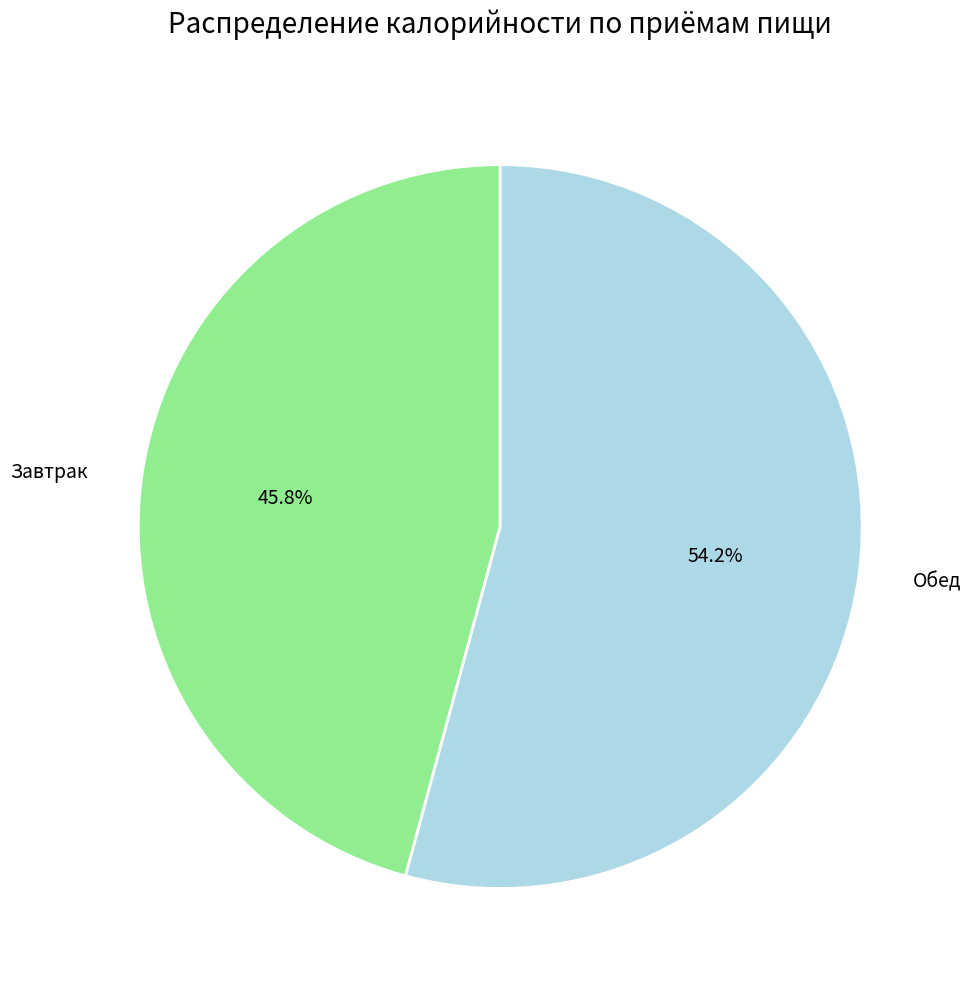

Is there any slice that represents more than half of the pie?

Yes